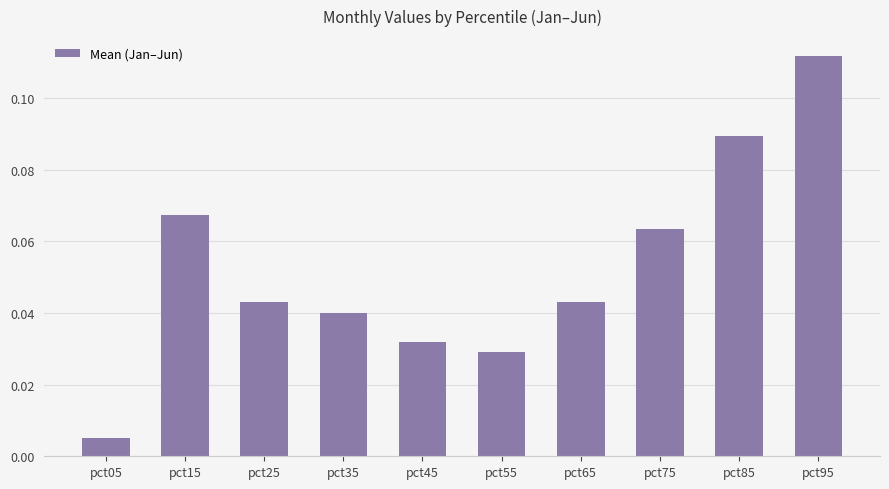

How many bars are there in total?

10